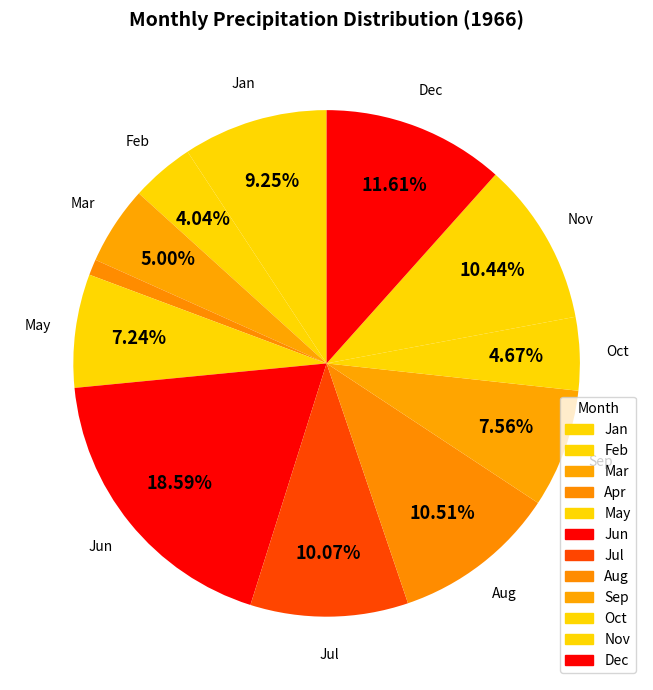

To the nearest percent, what is the difference between the largest and smallest slice percentages?

18%